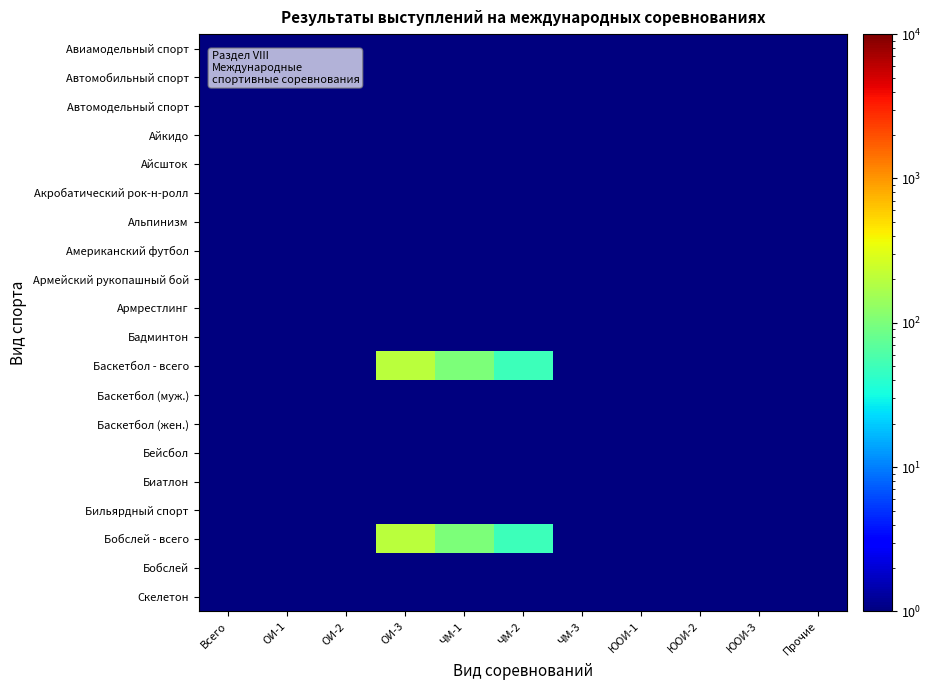

What is the total value across all series at ЮОИ-3?

20